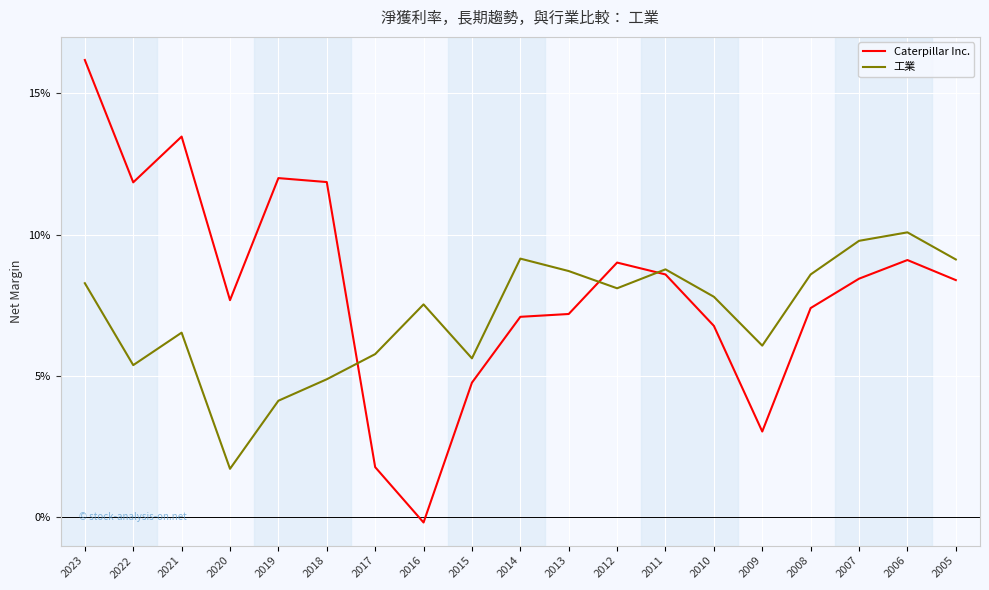

In Caterpillar Inc., how many points are lower than both neighbors (excluding endpoints)?

4